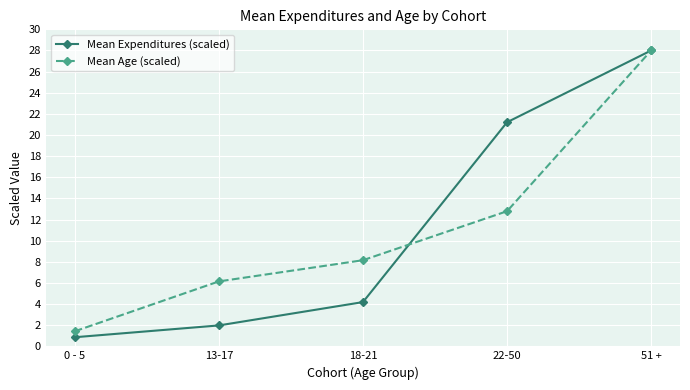

Reading left to right, extract all data points from this chart.

Mean Expenditures (scaled): 0.9	2.0	4.2	21.2	28.0
Mean Age (scaled): 1.4	6.1	8.1	12.8	28.0